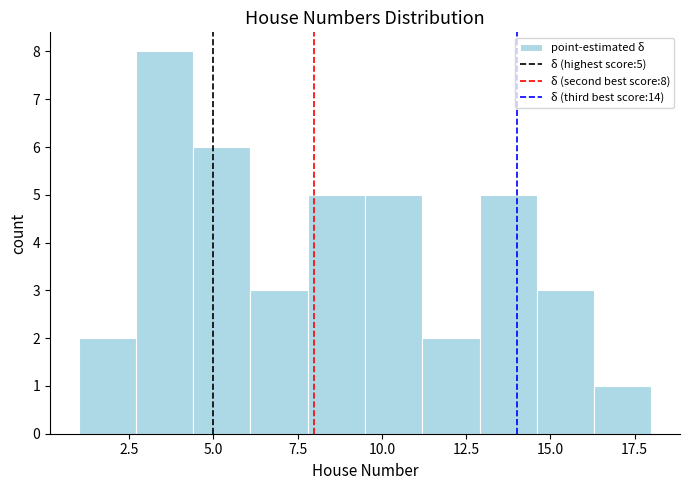

Around what value on the x-axis is the tallest bar? Give the approximate position of its centre, as read against the axis.

3.5